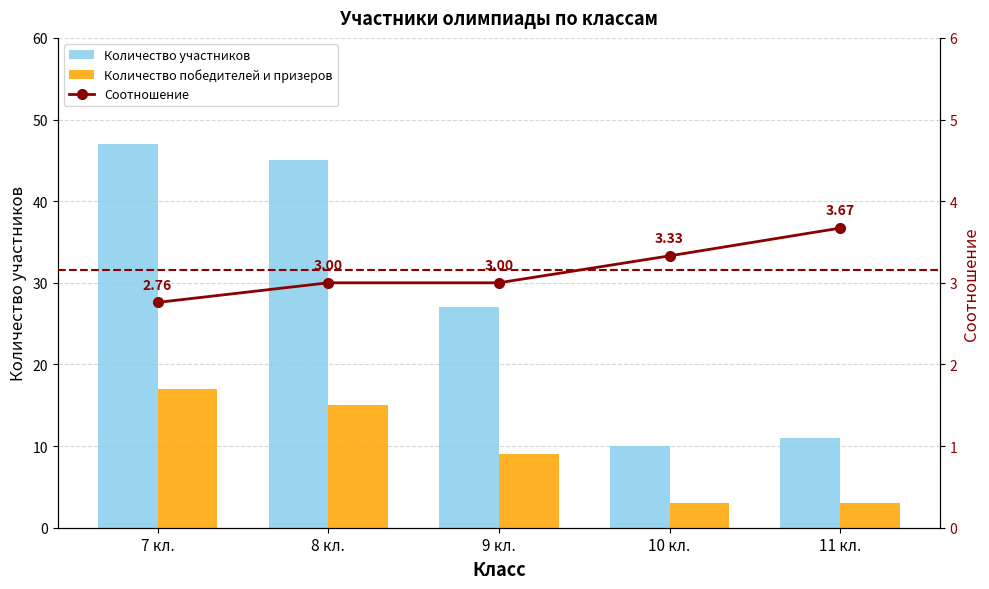

What is the minimum value shown in the chart?

2.8